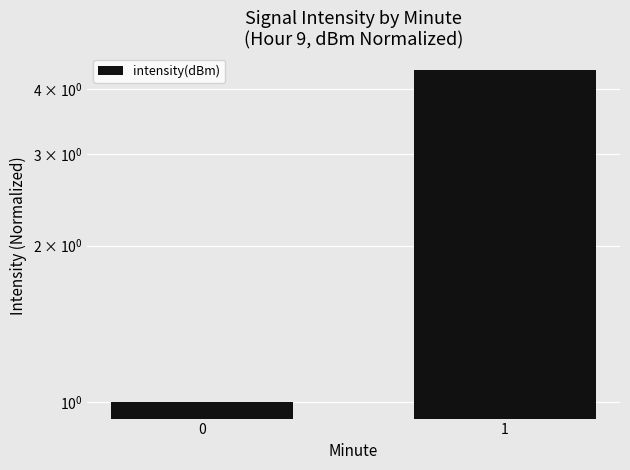

The value at 0 is 1.0. True or false?

True